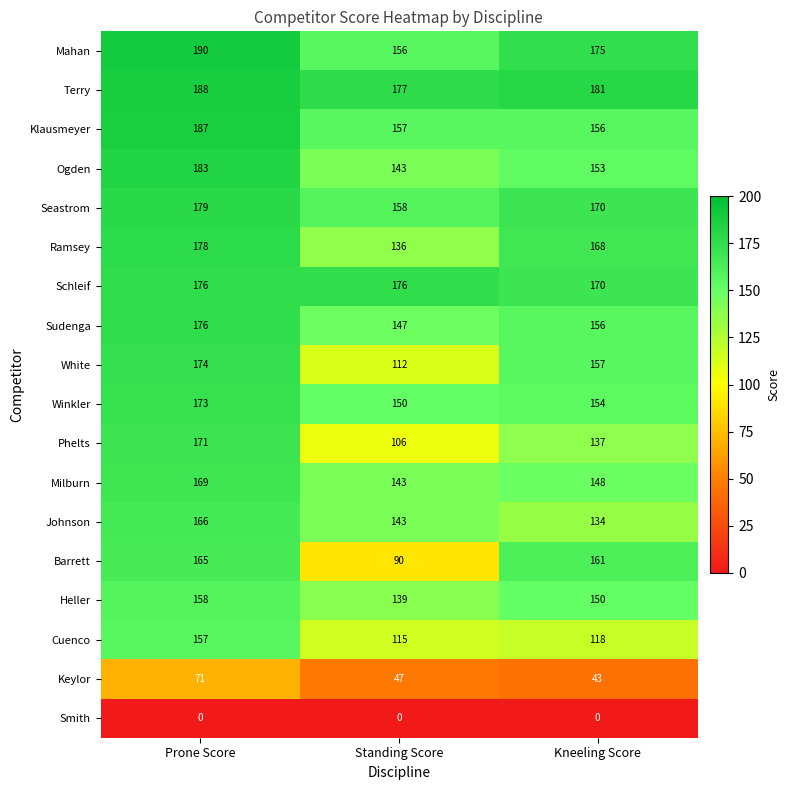

List the labels in order of Winkler value, smallest first.

Standing Score, Kneeling Score, Prone Score